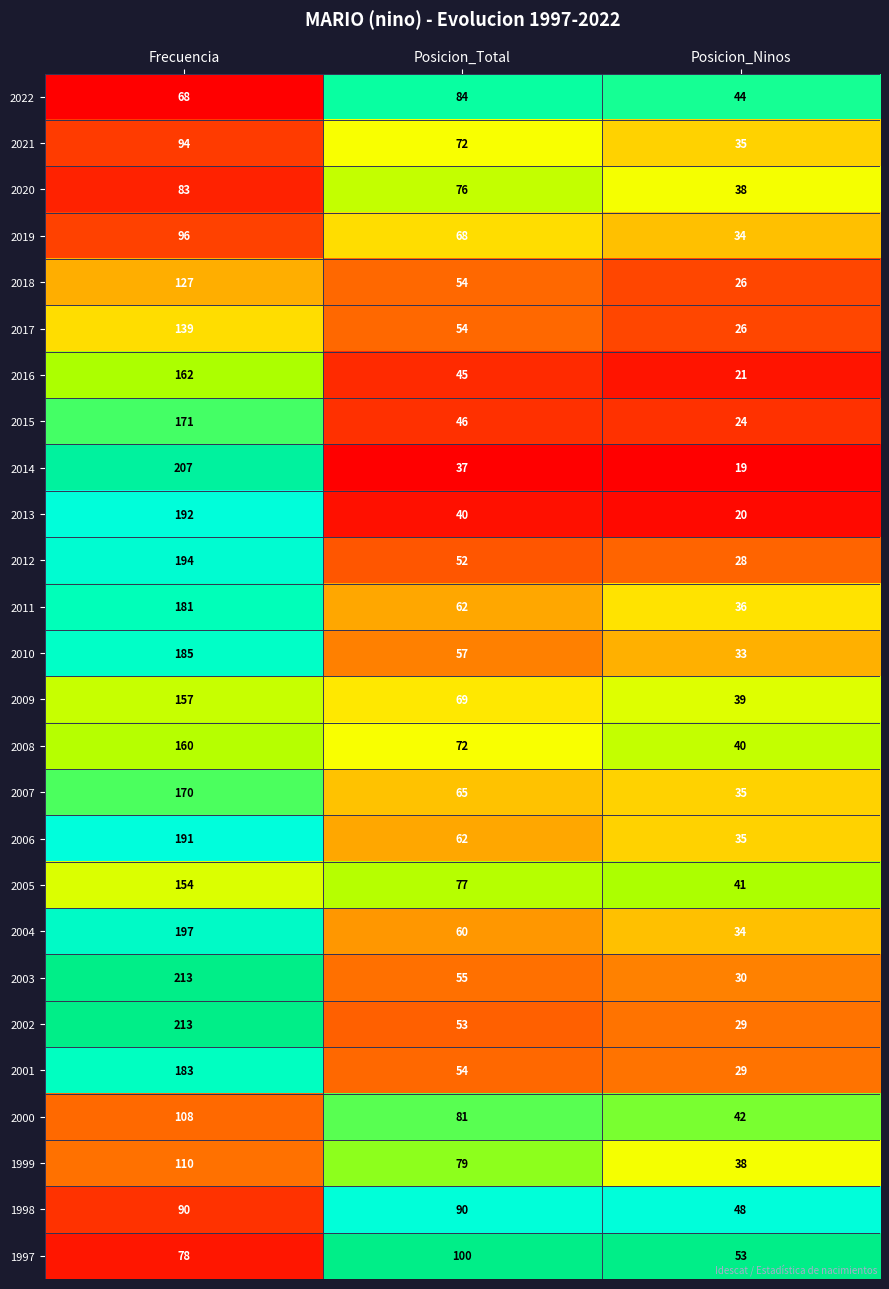

What is the difference between the highest and lowest values at Frecuencia?

145